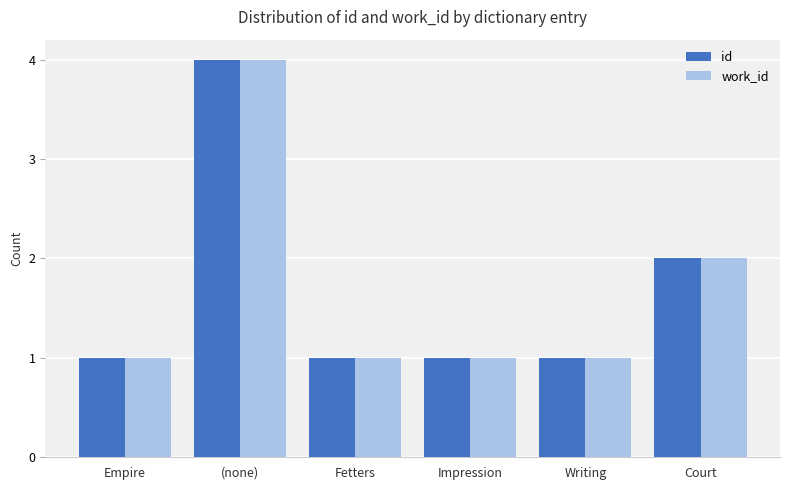

Are the bars horizontal?

No